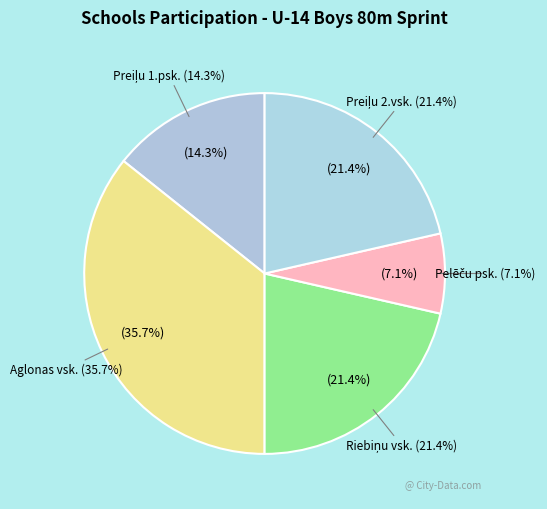

The Riebiņu vsk. slice represents 21% of the pie. True or false?

True